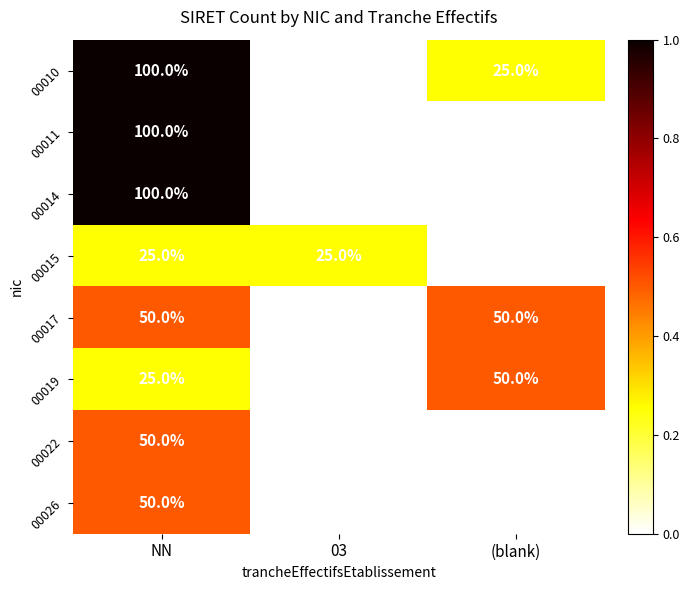

Which series has the largest total across all categories?

00010